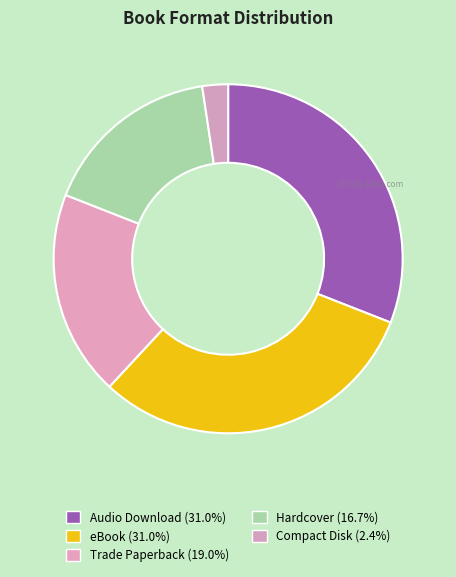

What is the smallest slice in the pie chart?

Compact Disk